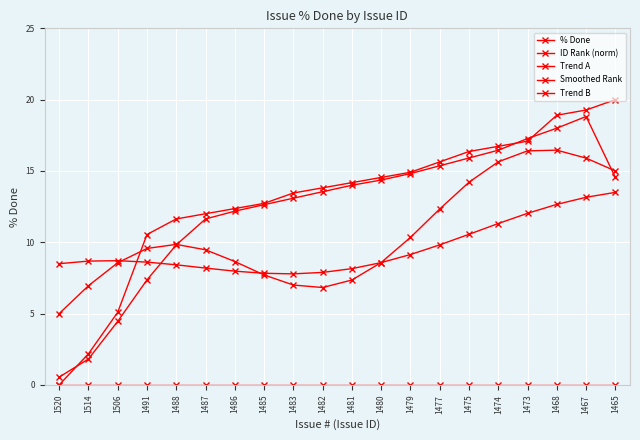

Is this an area chart (filled region under the line)?

No